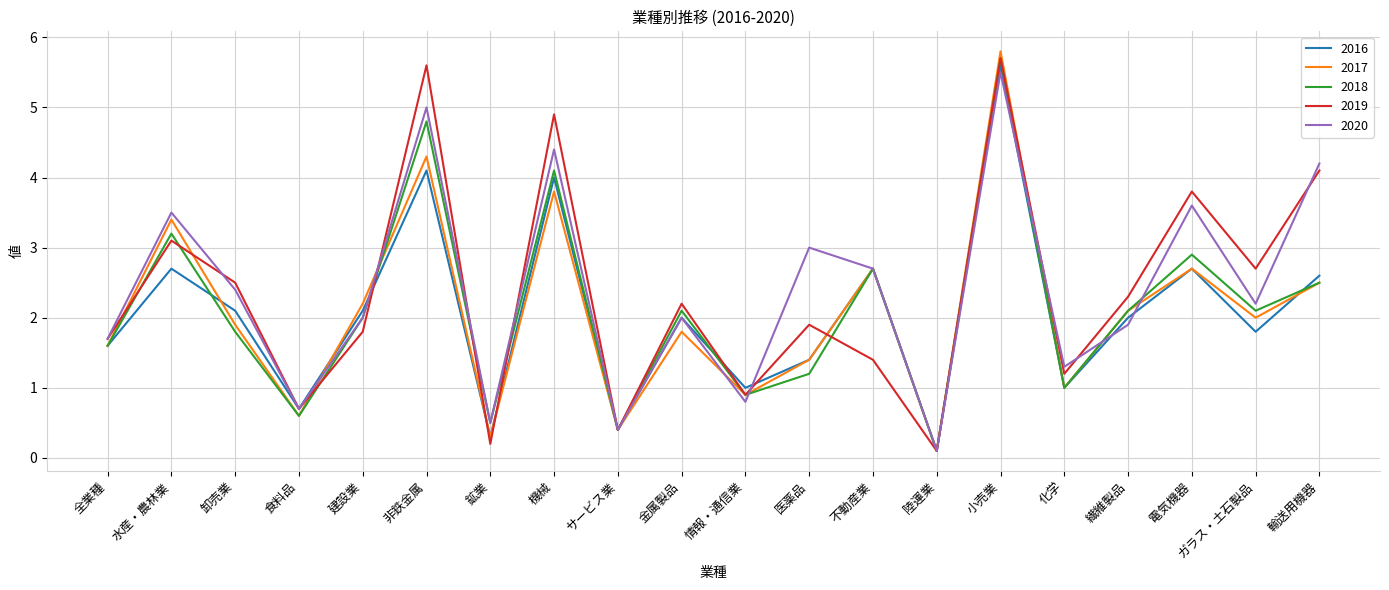

What value does the 2016 series have at 情報・通信業?

1.0